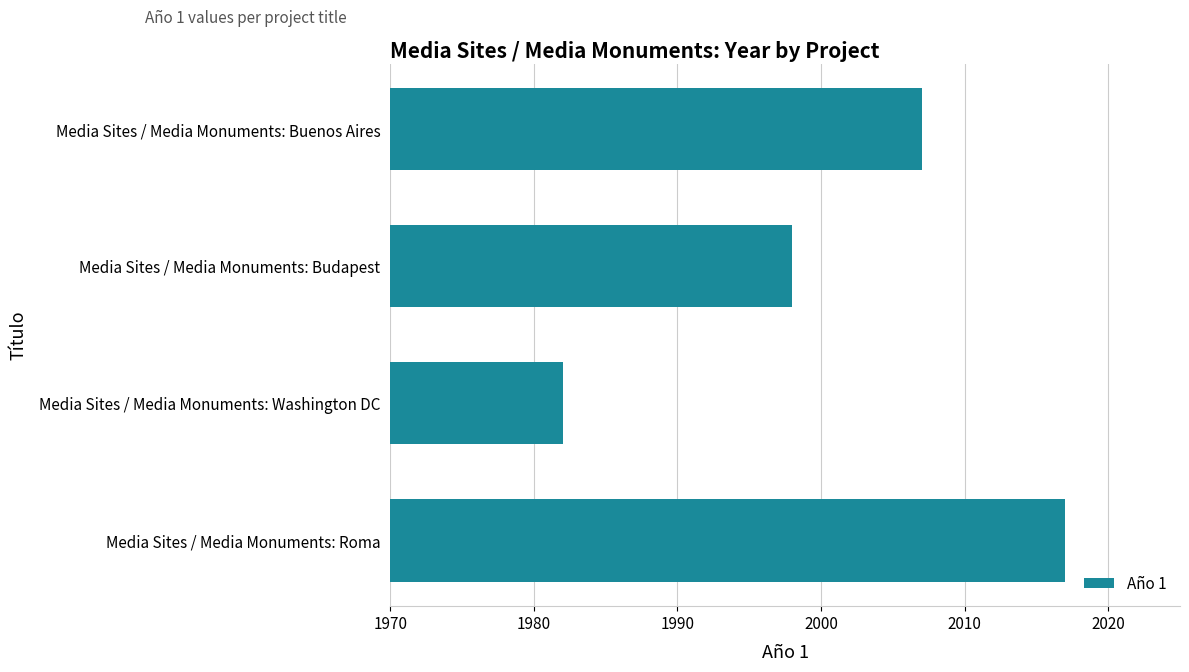

Rank the categories by value from highest to lowest.

Media Sites / Media Monuments: Roma, Media Sites / Media Monuments: Buenos Aires, Media Sites / Media Monuments: Budapest, Media Sites / Media Monuments: Washington DC